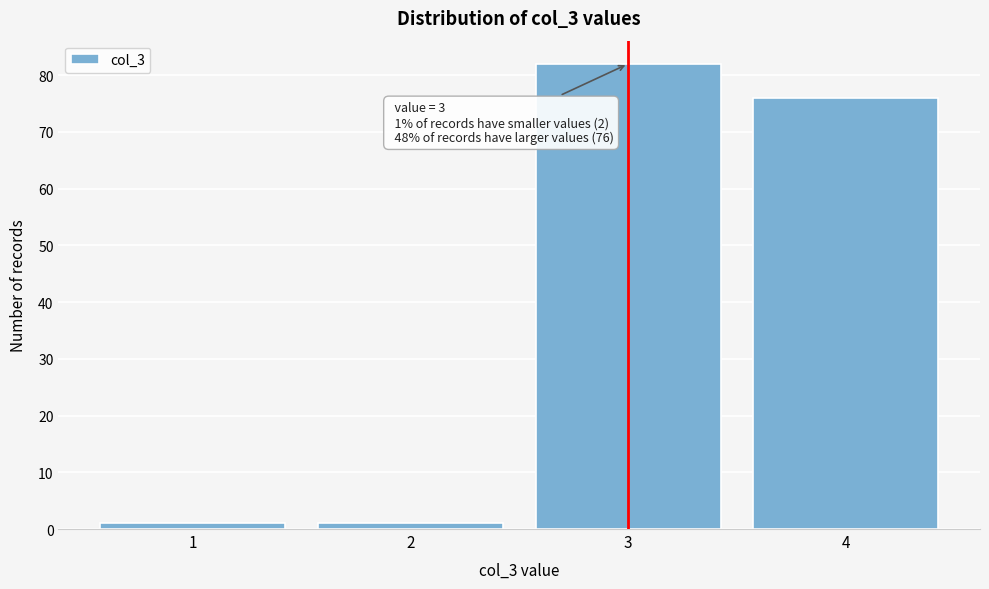

Over which range of the x-axis is the bar tallest?

2.5 to 3.5